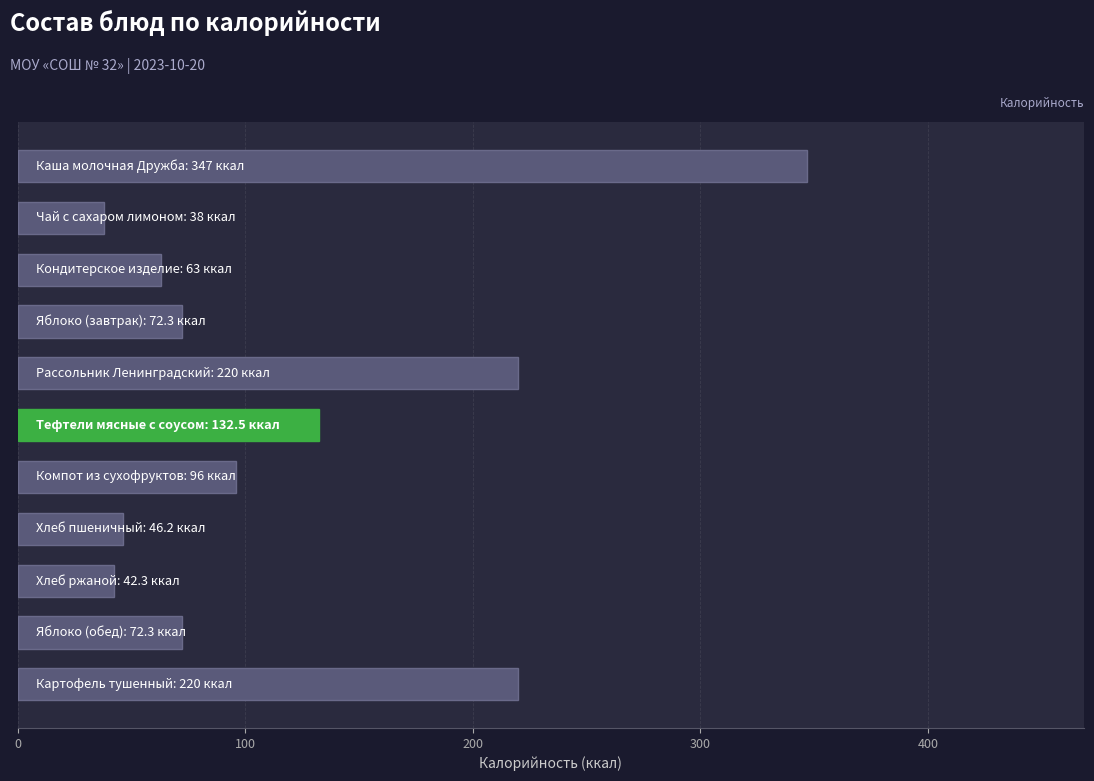

Count the number of data series in this chart.

1